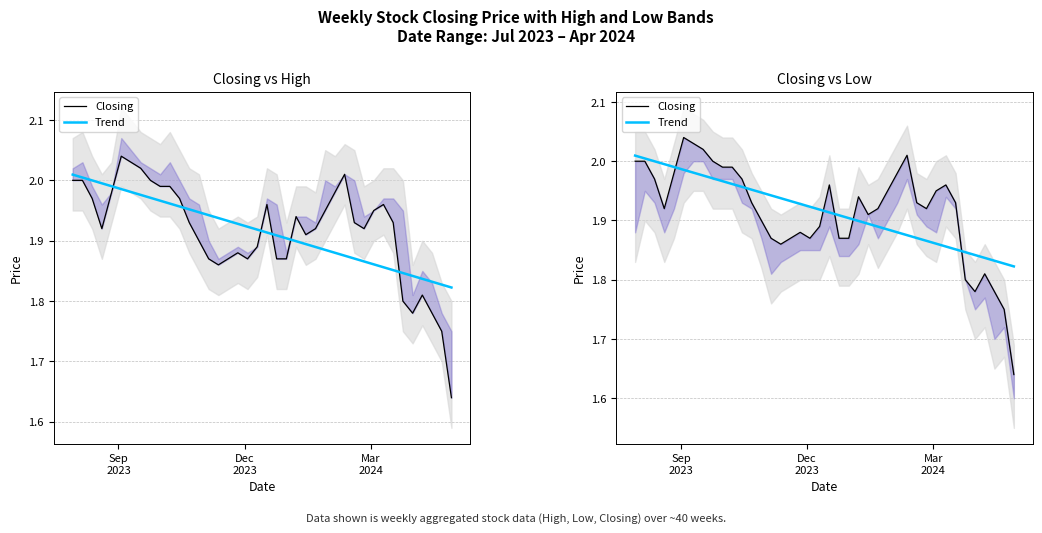

Rank the series by their average value, from highest to lowest.

Closing, Trend